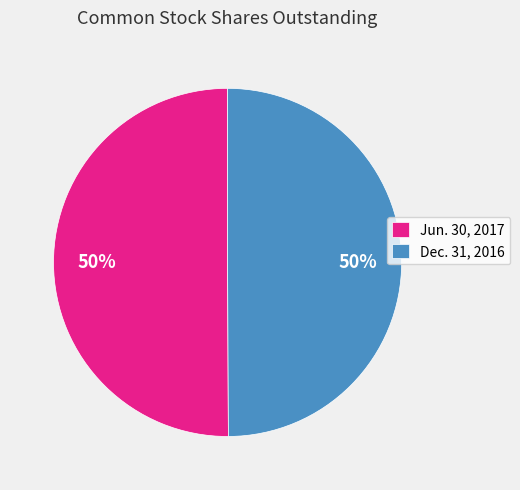

How many segments does this pie chart have?

2